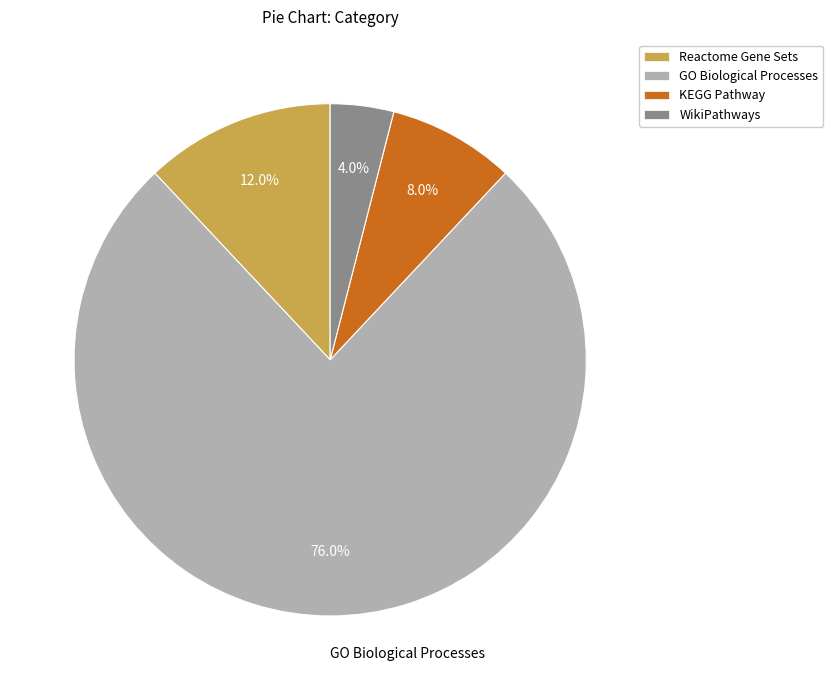

True or false: Reactome Gene Sets accounts for 12% of the total.

True